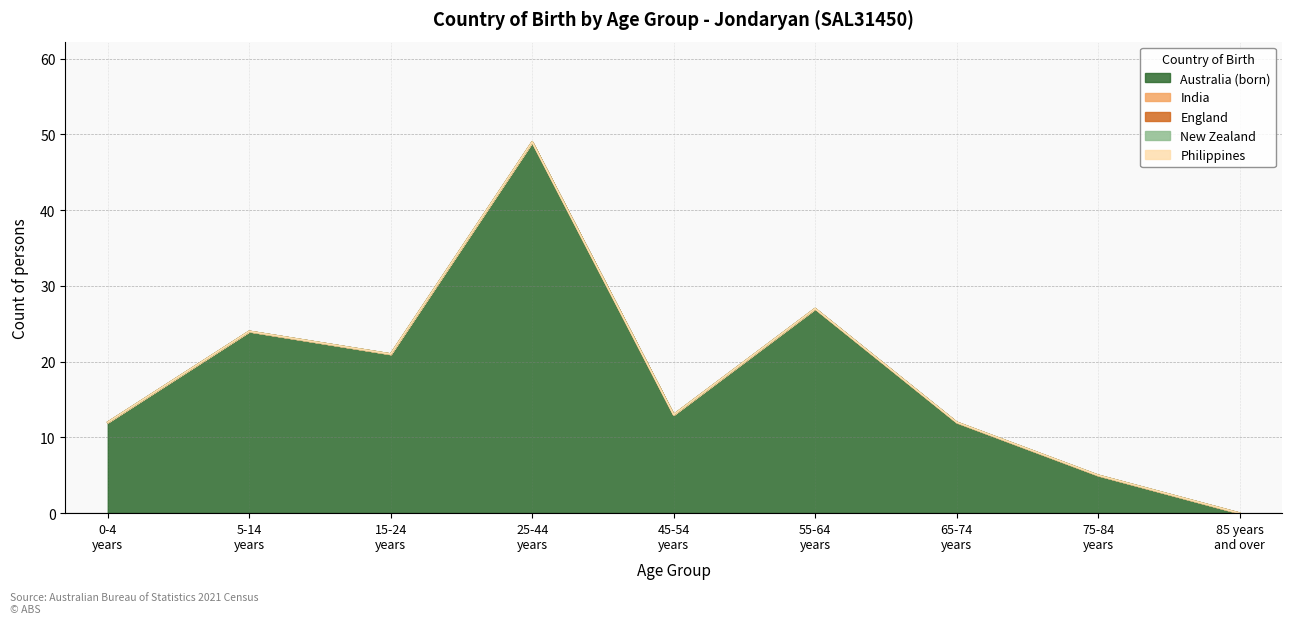

True or false: Australia (born) has more than 1 points higher than both neighbors.

True